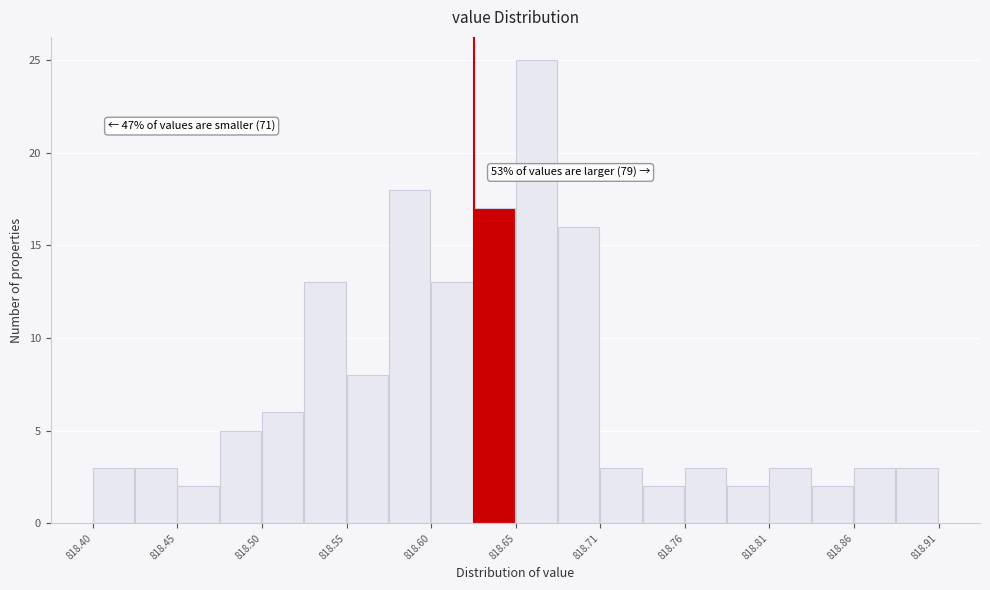

Around what value on the x-axis is the tallest bar? Give the approximate position of its centre, as read against the axis.

818.67